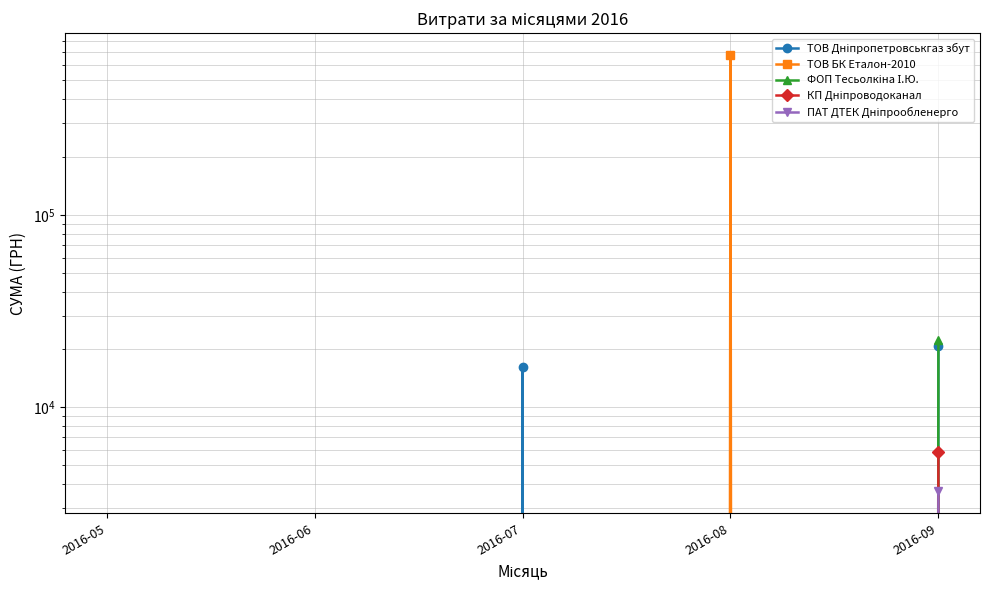

The ТОВ Дніпропетровськгаз збут series shows 11026.6 at 2016-06. True or false?

False